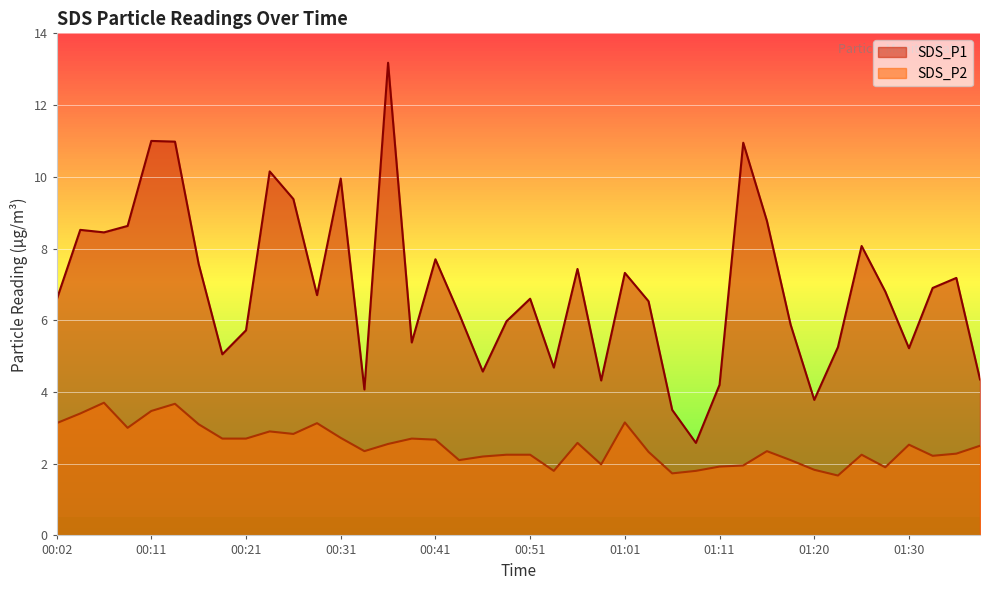

What are all the series names shown in the legend?

SDS_P1, SDS_P2